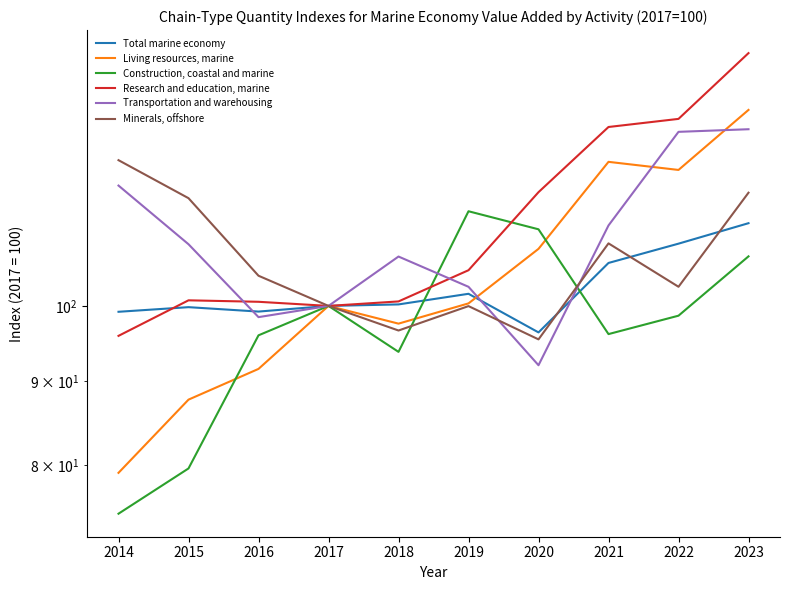

True or false: Transportation and warehousing and Living resources, marine cross at least once.

True